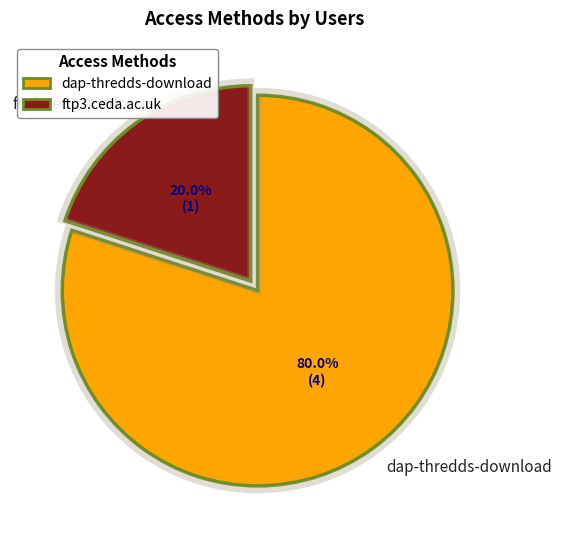

Between dap-thredds-download and ftp3.ceda.ac.uk, which is larger?

dap-thredds-download